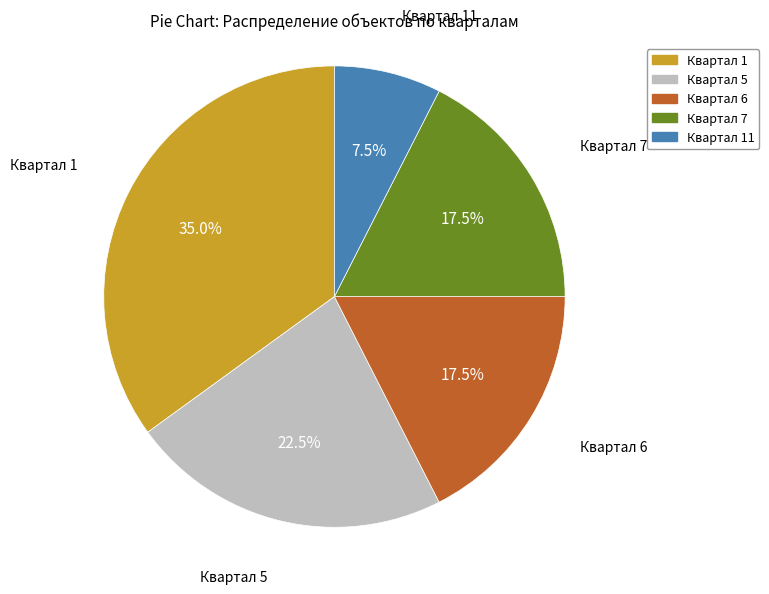

Is there a majority slice in this chart?

No